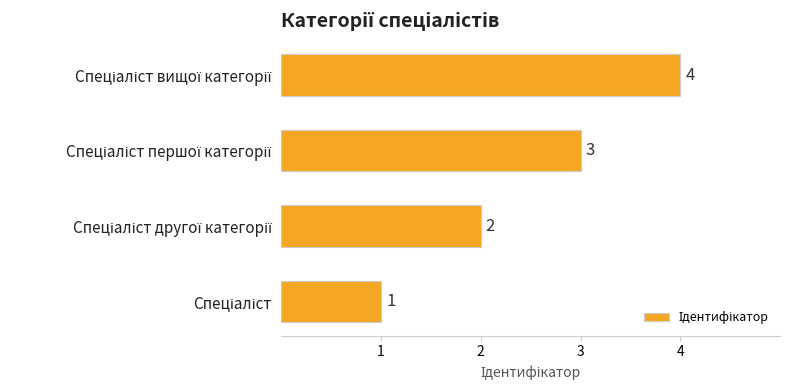

What is the difference between the maximum and minimum values?

3